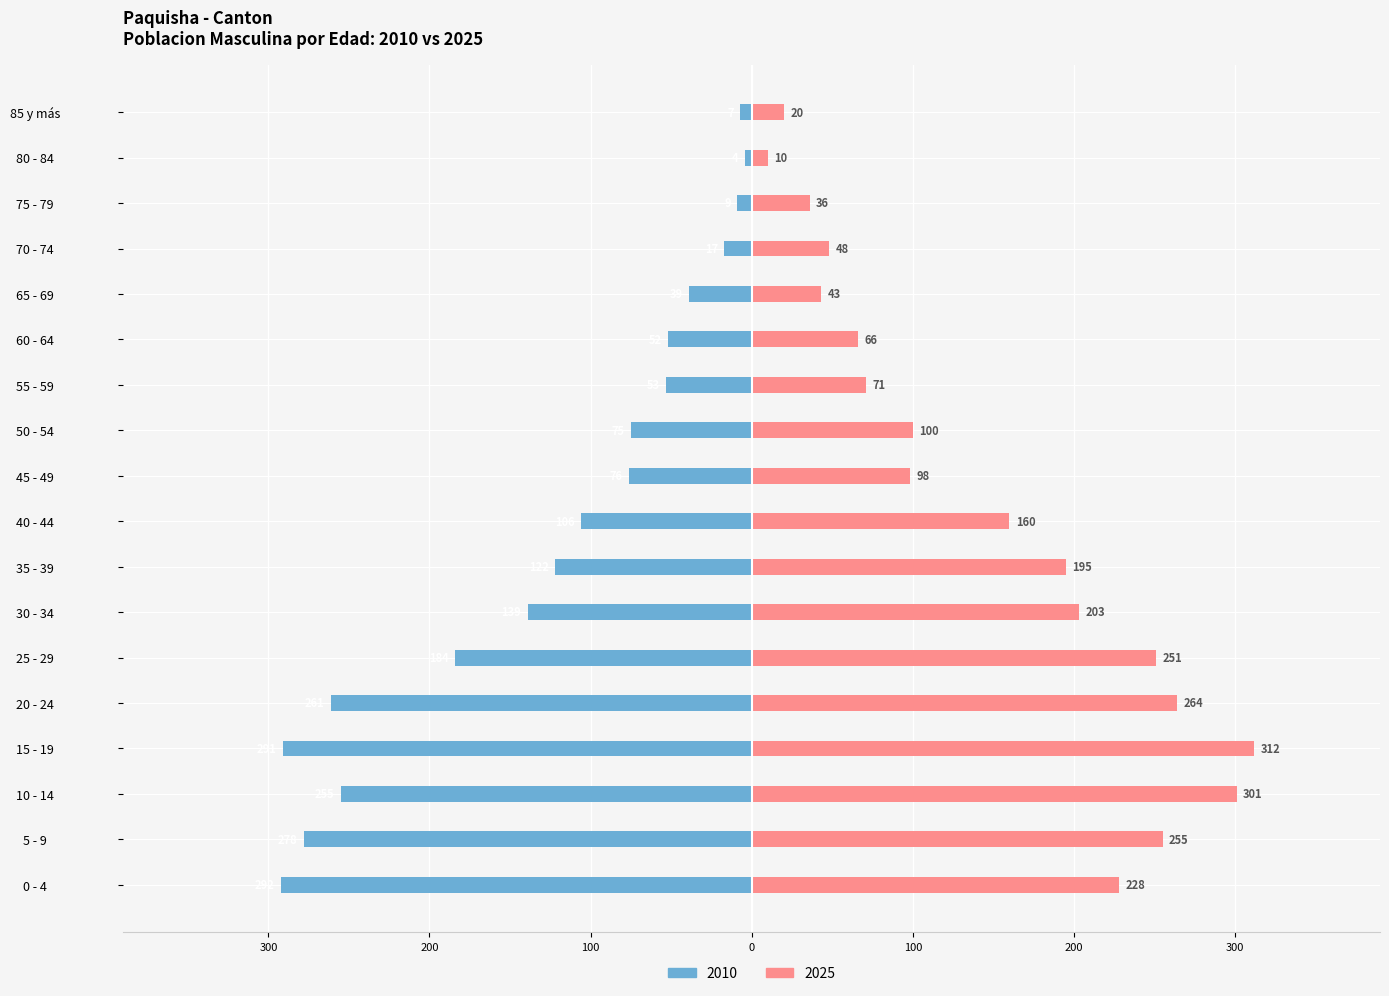

Does the chart contain any negative values?

Yes